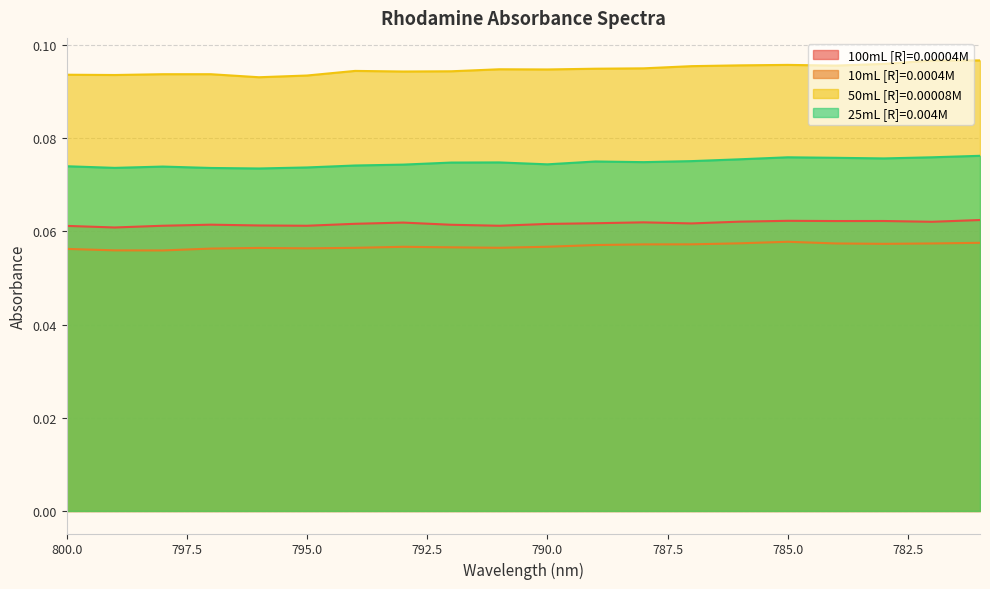

Is it true that 50mL [R]=0.00008M equals 0.1 at 793?

True